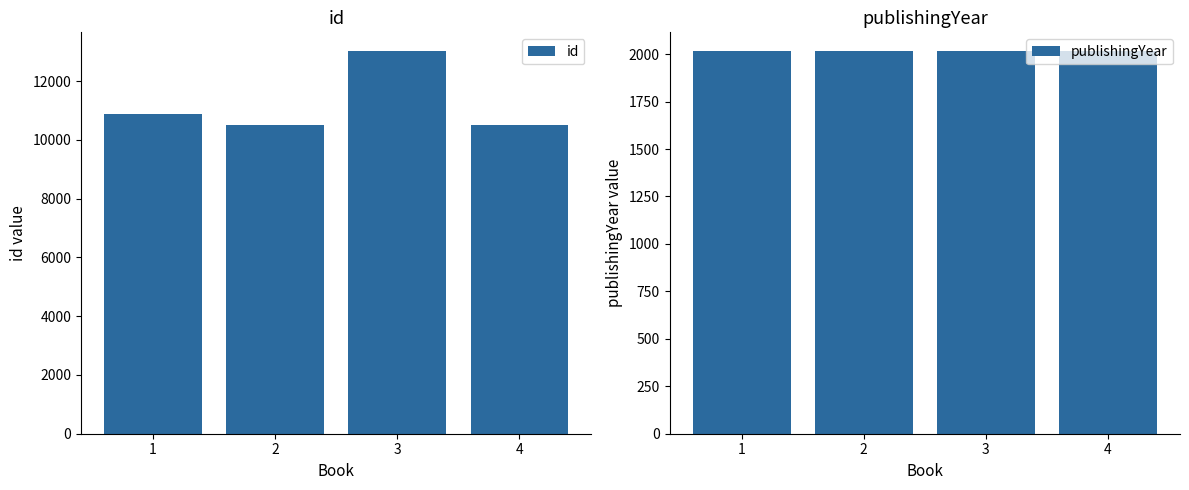

The value of id at 2 is 14182. True or false?

False